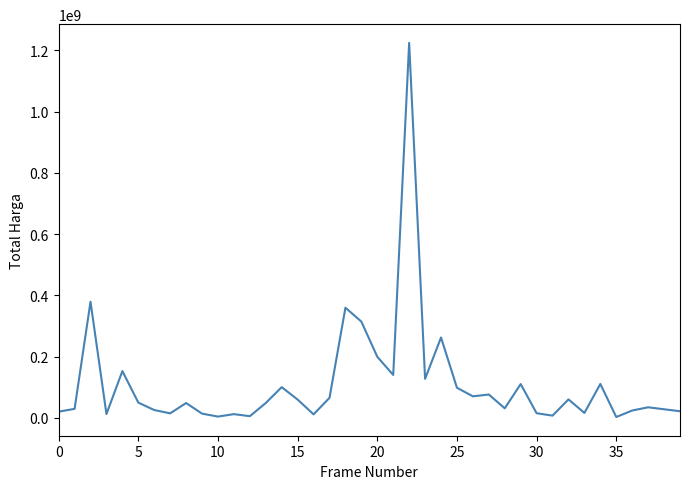

What is the greatest value displayed?

1224682000